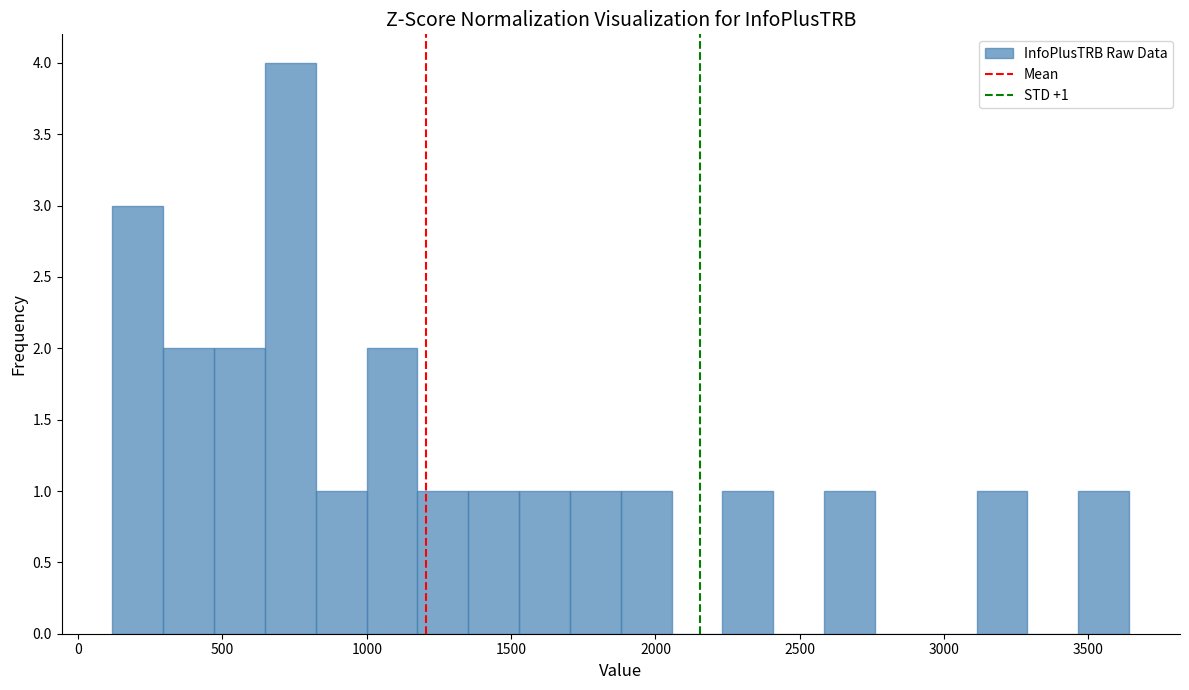

Read against the x-axis, roughly where is the centre of the tallest bar?

750